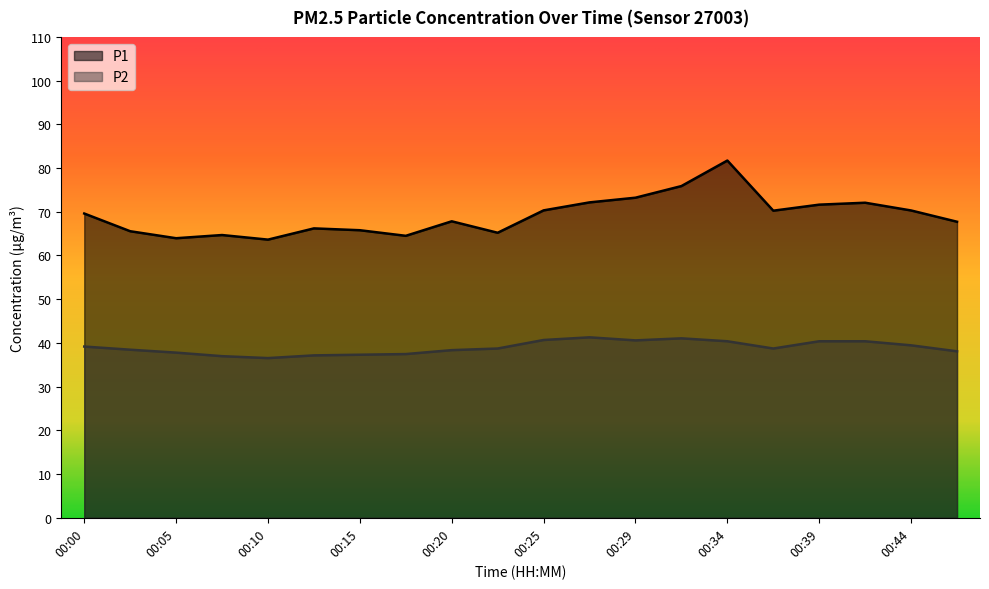

Reading right to left, what are all the values shown in this chart?

P1: 00:46=67.7	00:44=70.3	00:42=72.1	00:39=71.6	00:37=70.2	00:34=81.7	00:32=75.9	00:29=73.2	00:27=72.2	00:25=70.3	00:22=65.2	00:20=67.8	00:17=64.5	00:15=65.8	00:12=66.2	00:10=63.6	00:07=64.7	00:05=64.0	00:03=65.5	00:00=69.6
P2: 00:46=38.1	00:44=39.5	00:42=40.4	00:39=40.4	00:37=38.7	00:34=40.4	00:32=41.0	00:29=40.6	00:27=41.3	00:25=40.7	00:22=38.7	00:20=38.4	00:17=37.5	00:15=37.3	00:12=37.1	00:10=36.5	00:07=37.0	00:05=37.8	00:03=38.5	00:00=39.2